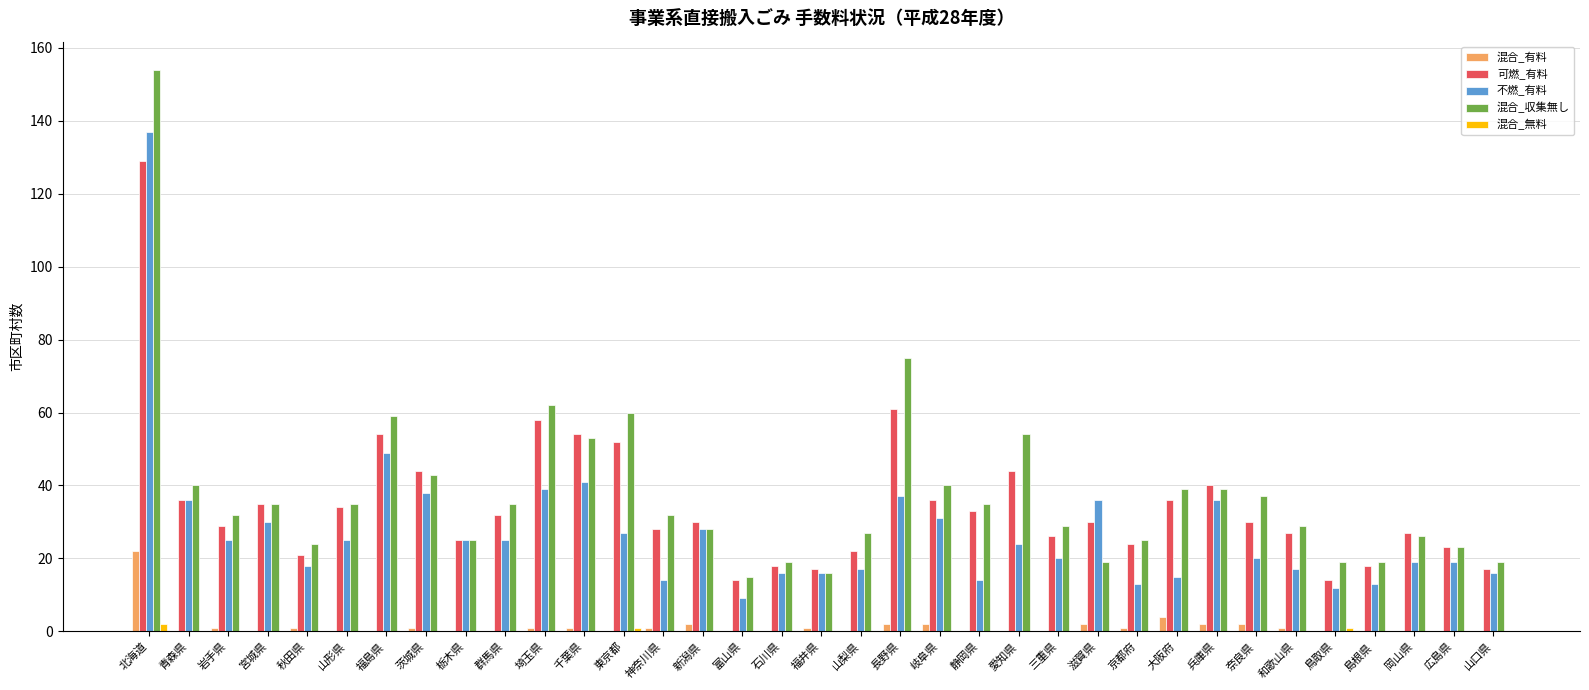

What is the approximate value of 可燃_有料 at 山形県?

34